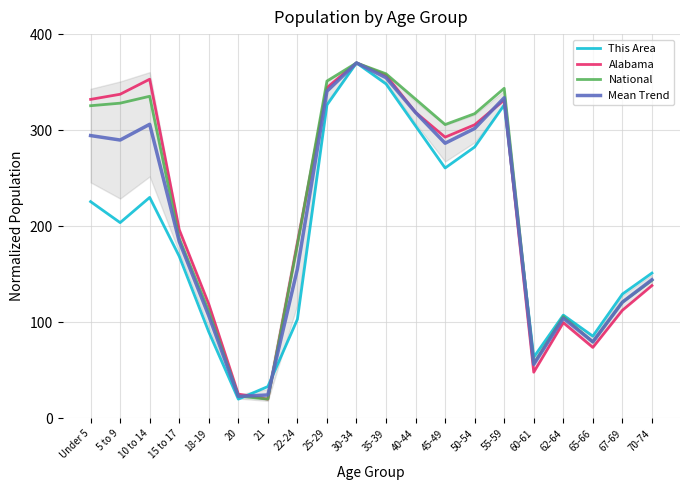

What is the label of the 19th point from the right?

5 to 9